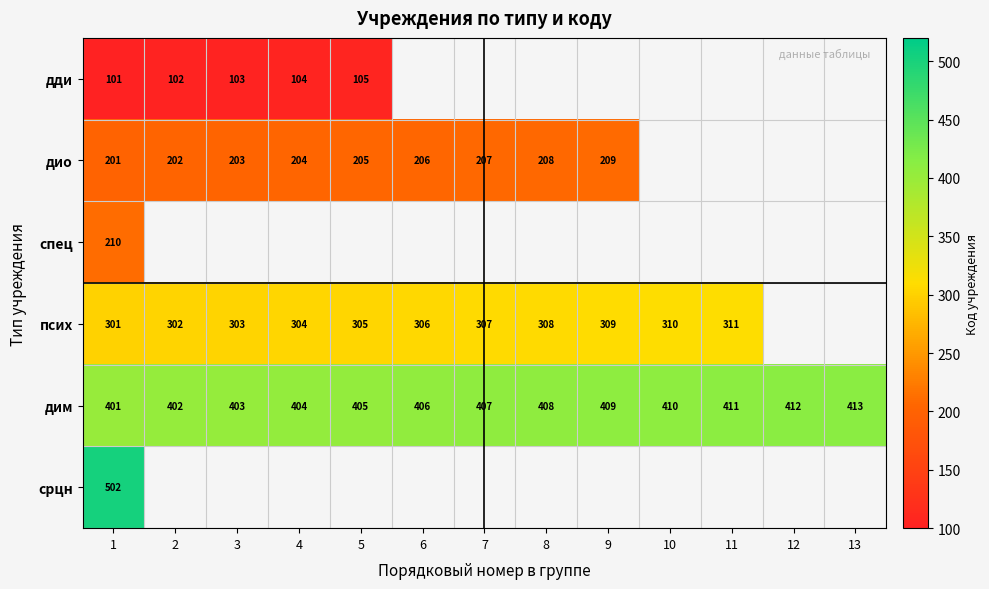

What is the average value of the дим series?

407